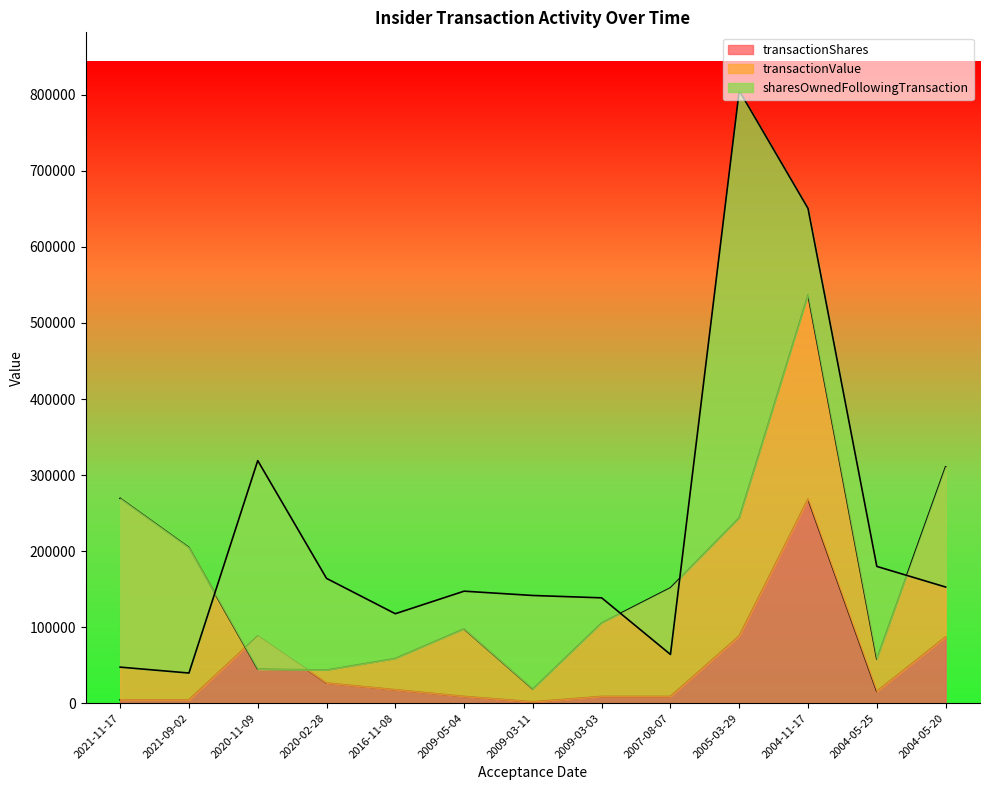

What is the sum of the transactionShares values at 2009-05-04 and 2021-11-17?

13253.0